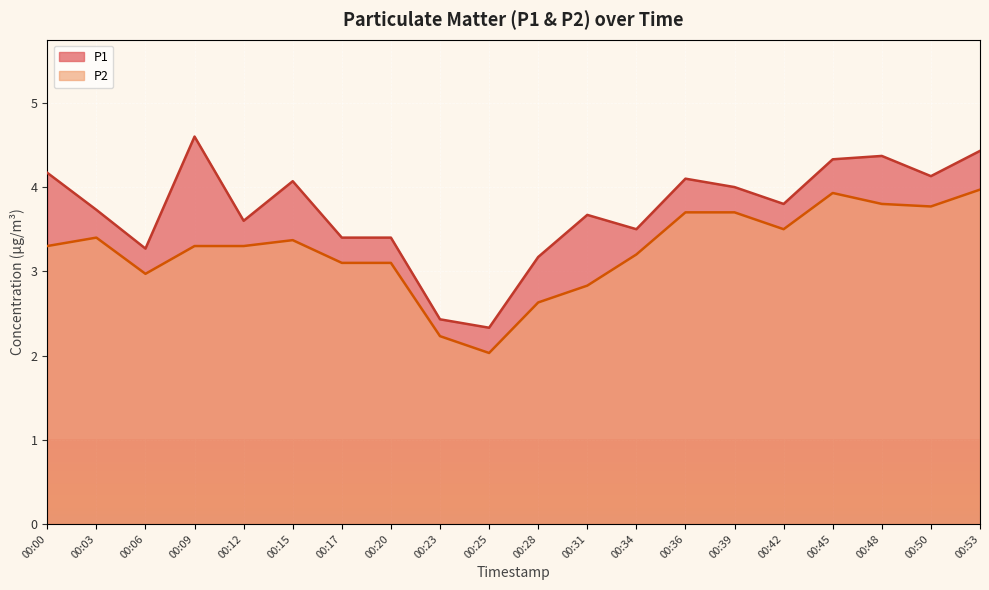

What are all the series names shown in the legend?

P1, P2